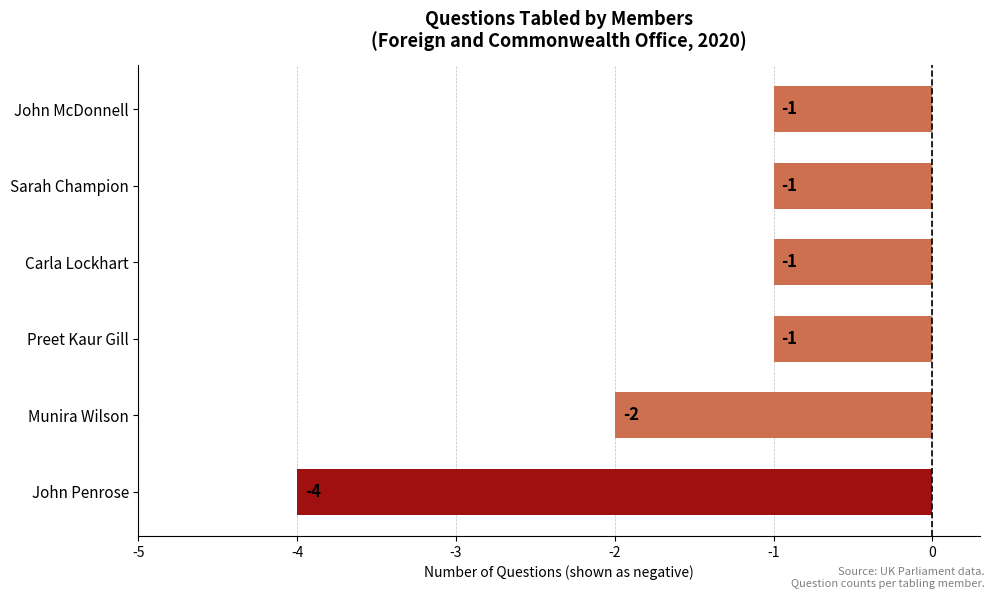

Reading bottom to top, list all the values displayed in this chart.

-4	-2	-1	-1	-1	-1